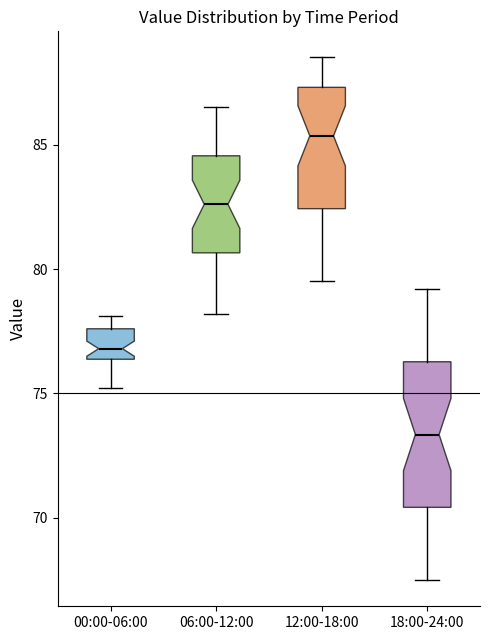

Reading left to right, read every box against the y-axis: the position of its median line, the range the box covers, and the ends of its whiskers. The values are not printed on the chart, so give them approximately, as read against the axis.

00:00-06:00: median 77.0, box 76.5 to 77.5, whiskers 75.0 to 78.0
06:00-12:00: median 82.5, box 80.5 to 84.5, whiskers 78.0 to 86.5
12:00-18:00: median 85.5, box 82.5 to 87.5, whiskers 79.5 to 88.5
18:00-24:00: median 73.5, box 70.5 to 76.5, whiskers 67.5 to 79.0